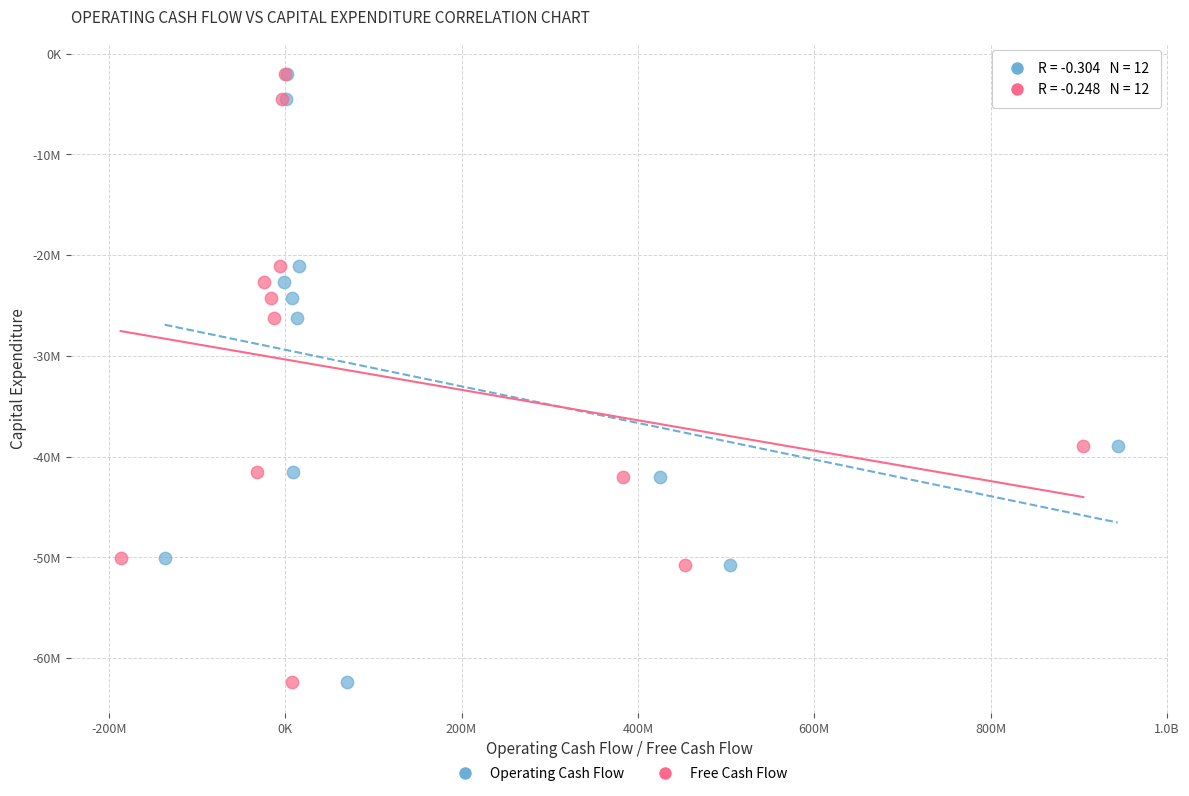

What are all the series names shown in the legend?

Operating Cash Flow, Free Cash Flow